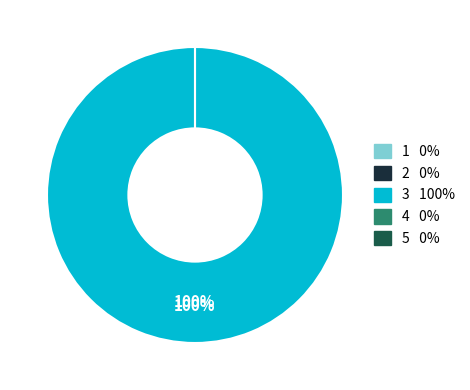

Is it true that Warmtekrachtkoppeling is 0% of the pie?

True